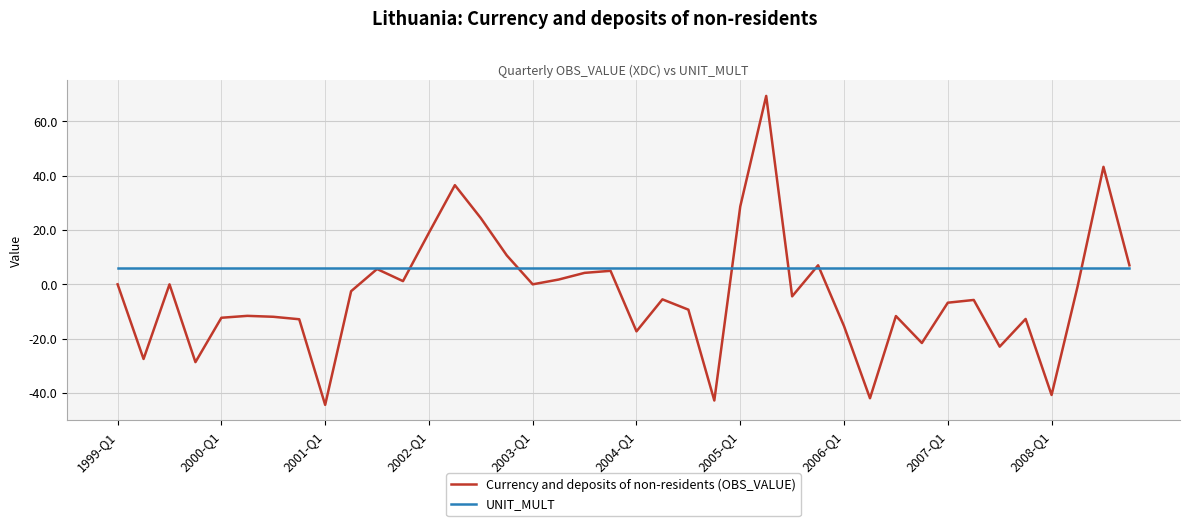

List the series in order of their overall mean, highest first.

UNIT_MULT, Currency and deposits of non-residents (OBS_VALUE)